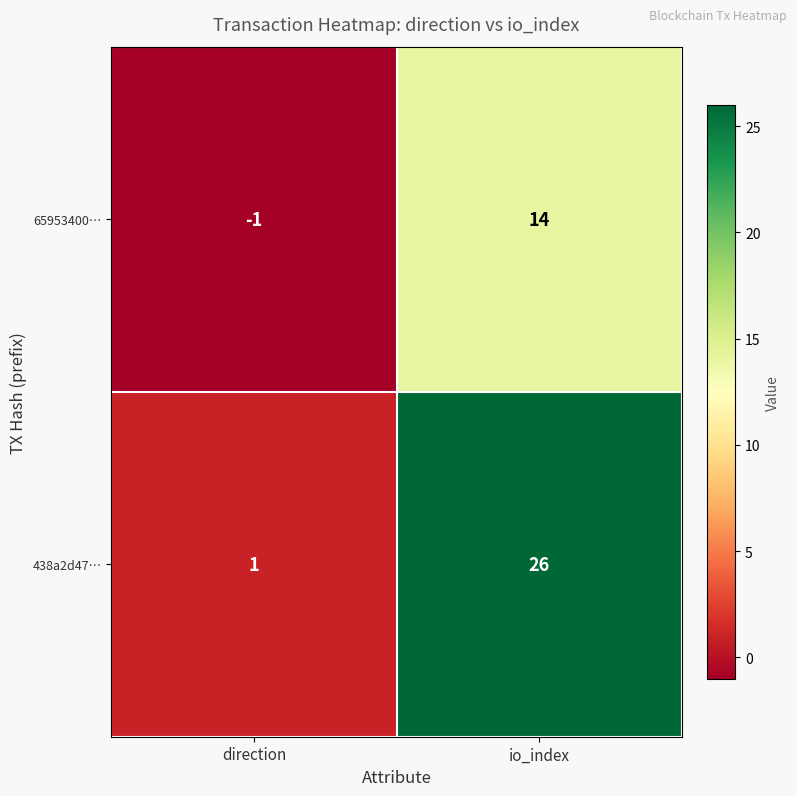

What is the average value of the 438a2d47… series?

14